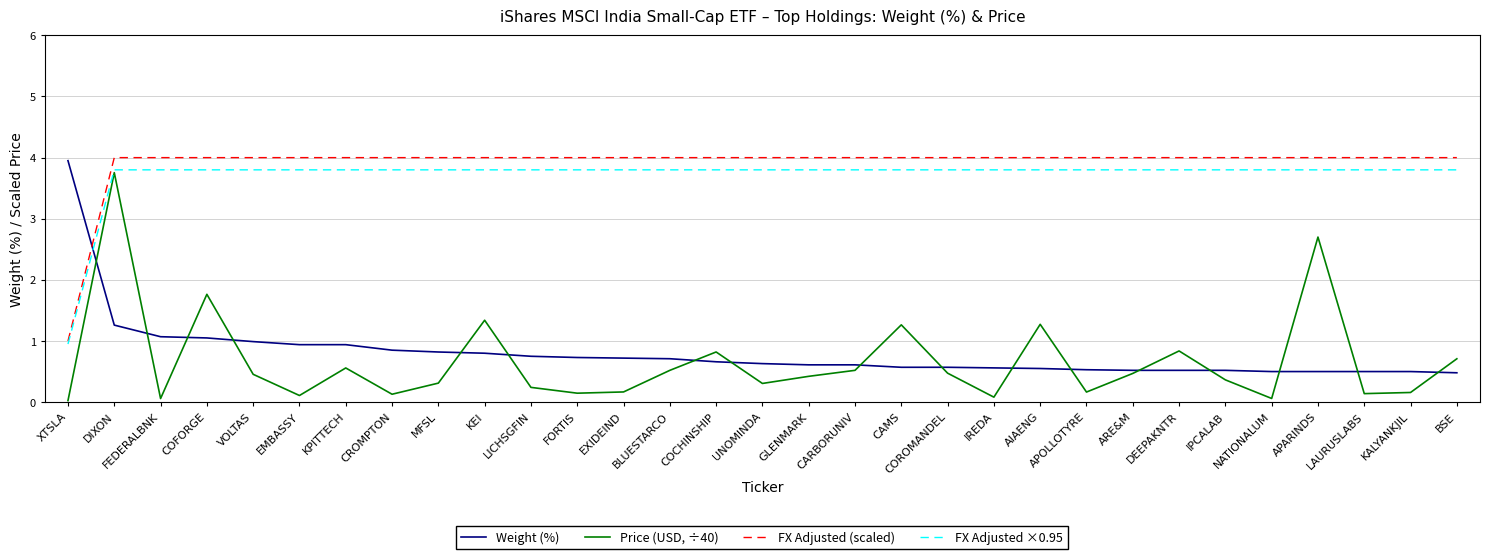

Rank the series by their maximum value, from highest to lowest.

FX Adjusted (scaled), Weight (%), FX Adjusted ×0.95, Price (USD, ÷40)